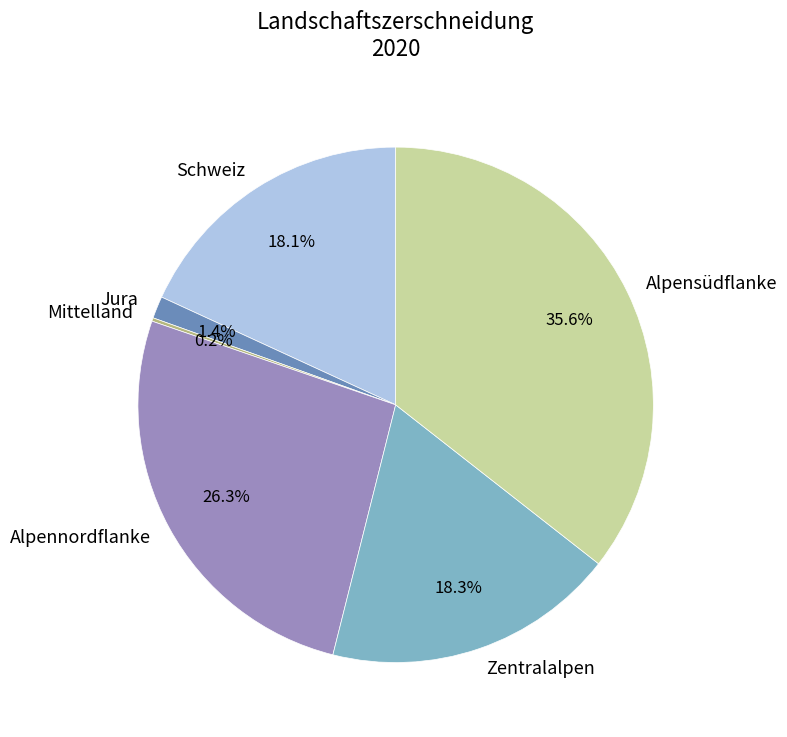

To the nearest percent, what is the combined percentage of Alpensüdflanke and Alpennordflanke?

62%